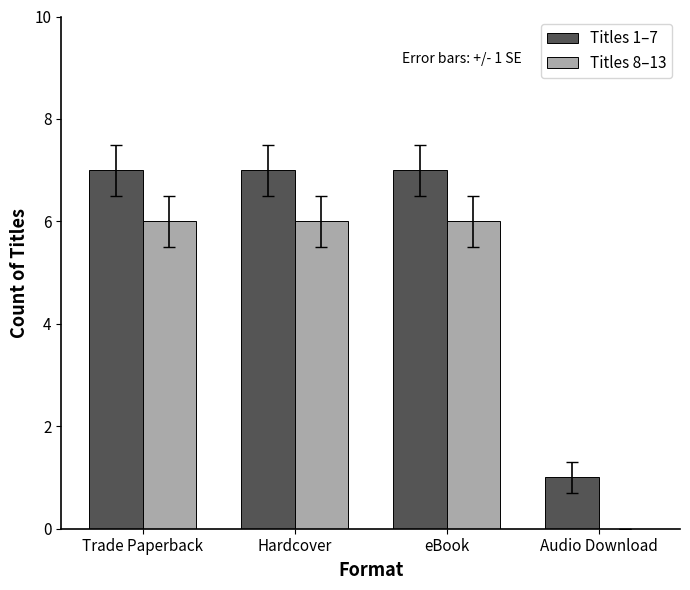

What value does the Titles 1–7 series have at Hardcover?

7